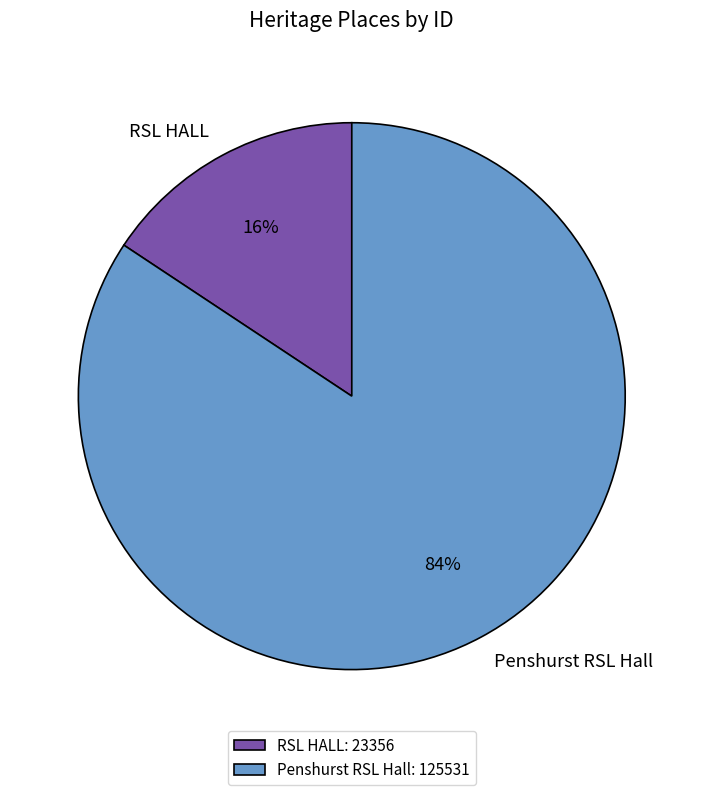

Is the sum of Penshurst RSL Hall and RSL HALL greater than half?

Yes